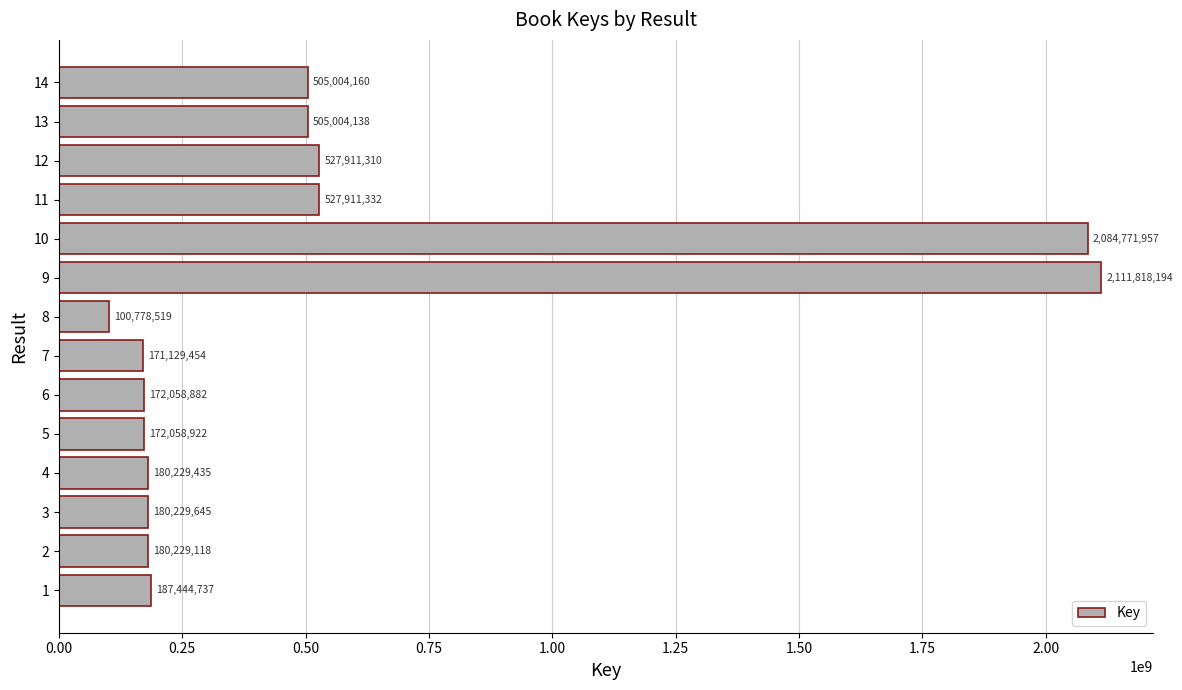

Rank the categories by value from highest to lowest.

9, 10, 11, 12, 14, 13, 1, 3, 4, 2, 5, 6, 7, 8